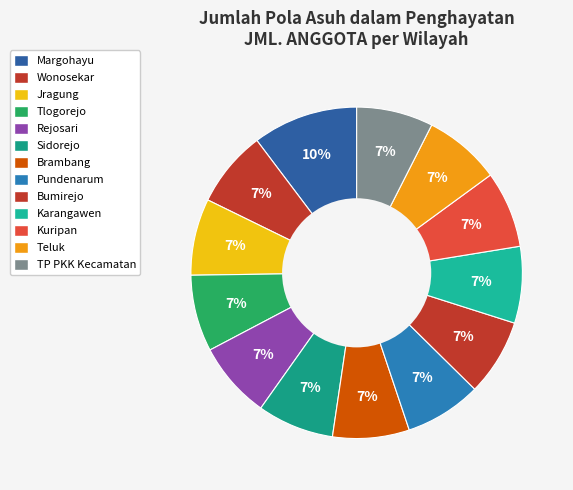

Count the number of slices in the pie.

13